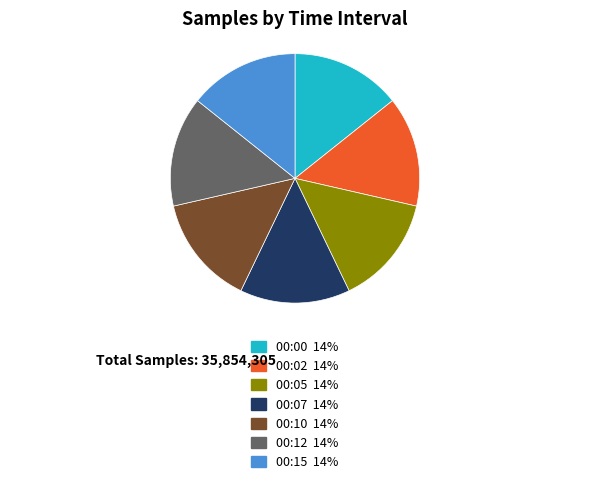

True or false: 00:07 accounts for 8% of the total.

False